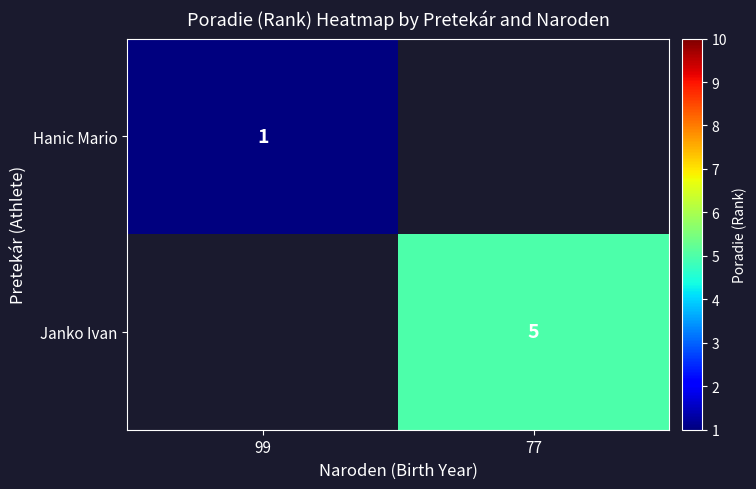

The value of Hanic Mario at 99 is 1. True or false?

True